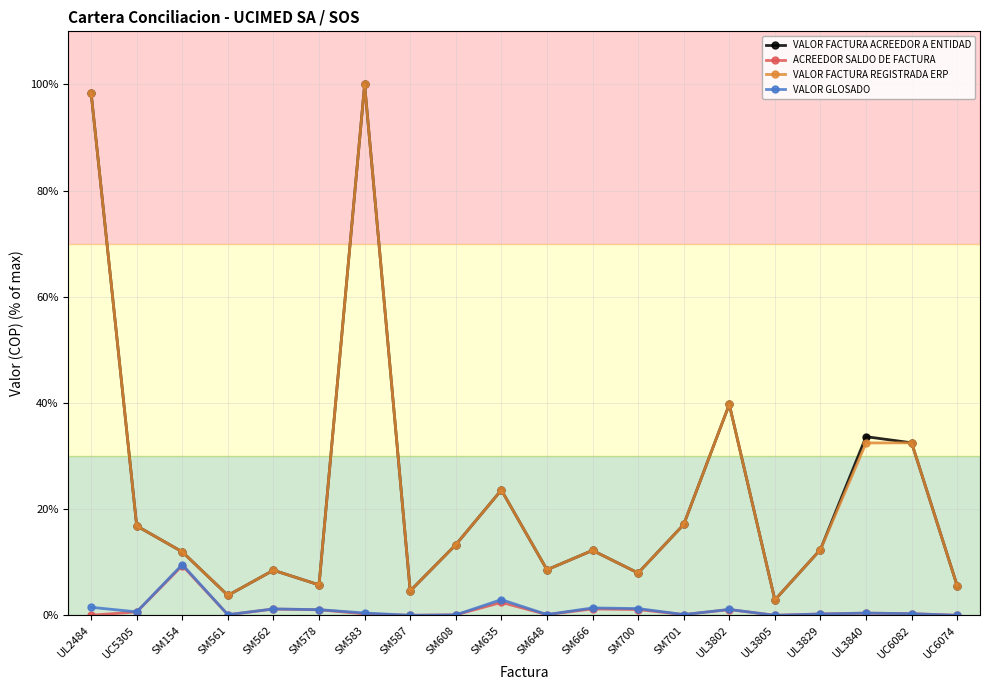

Where is the first local minimum for VALOR FACTURA REGISTRADA ERP?

SM561